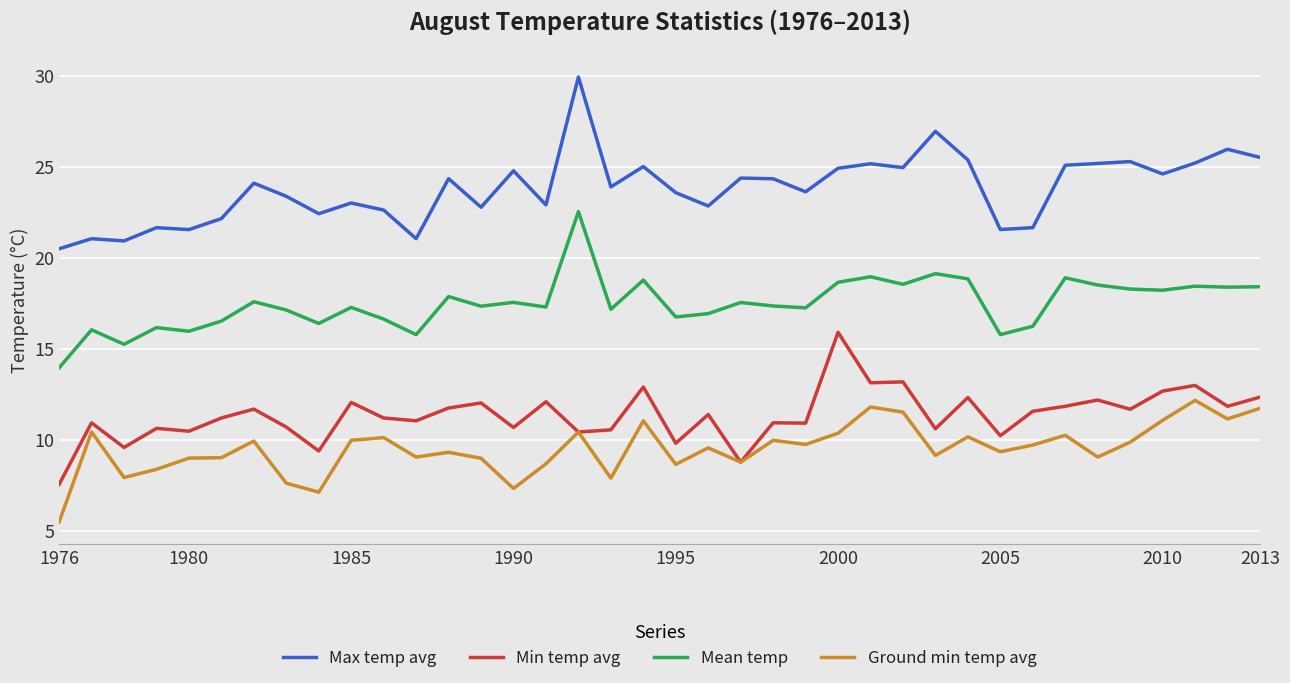

Which series has the largest total across all categories?

Max temp avg